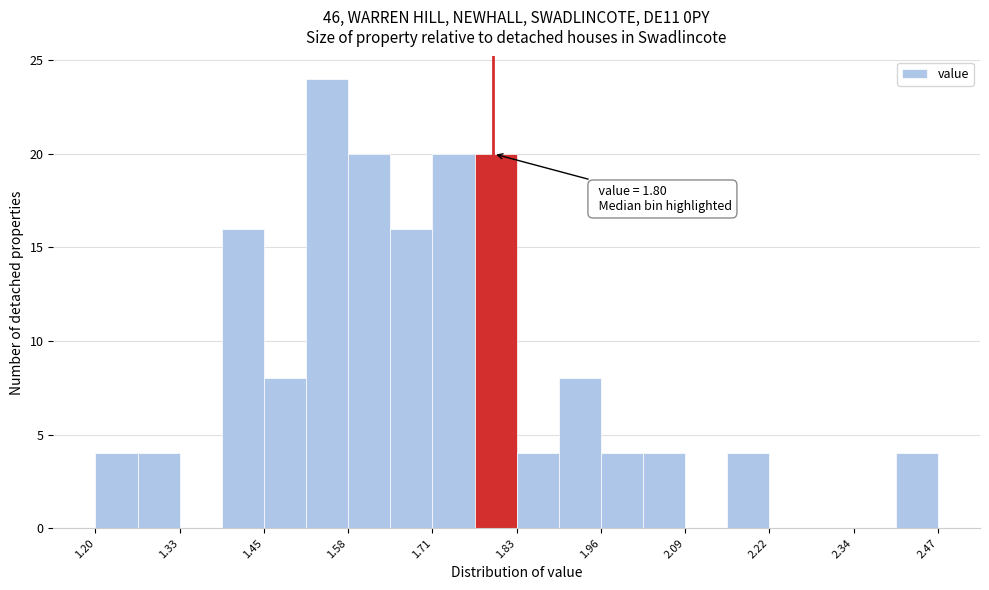

Around what value on the x-axis is the tallest bar? Give the approximate position of its centre, as read against the axis.

1.54